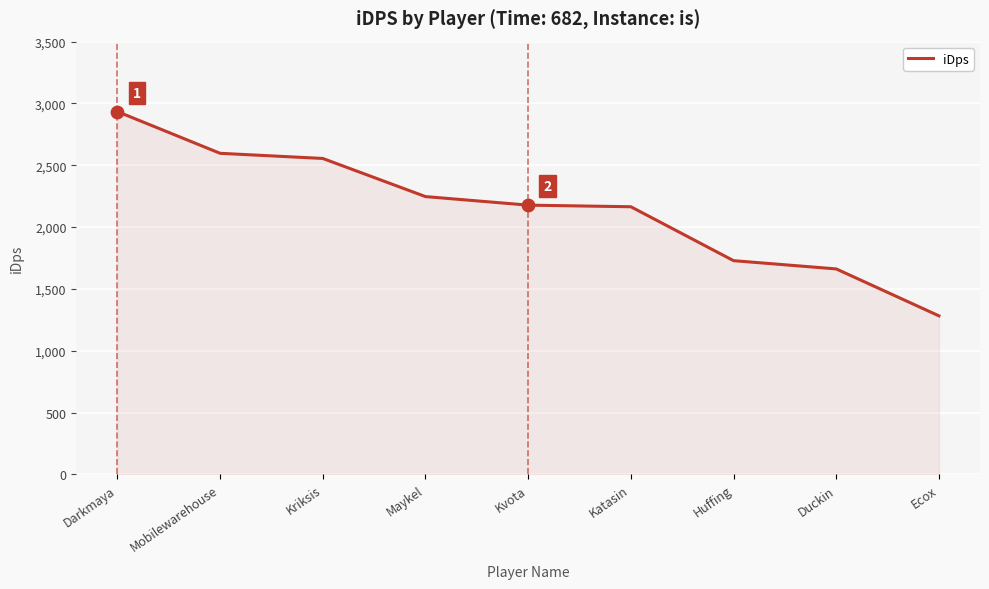

What is the change in value from Mobilewarehouse to Kriksis?

-41.7